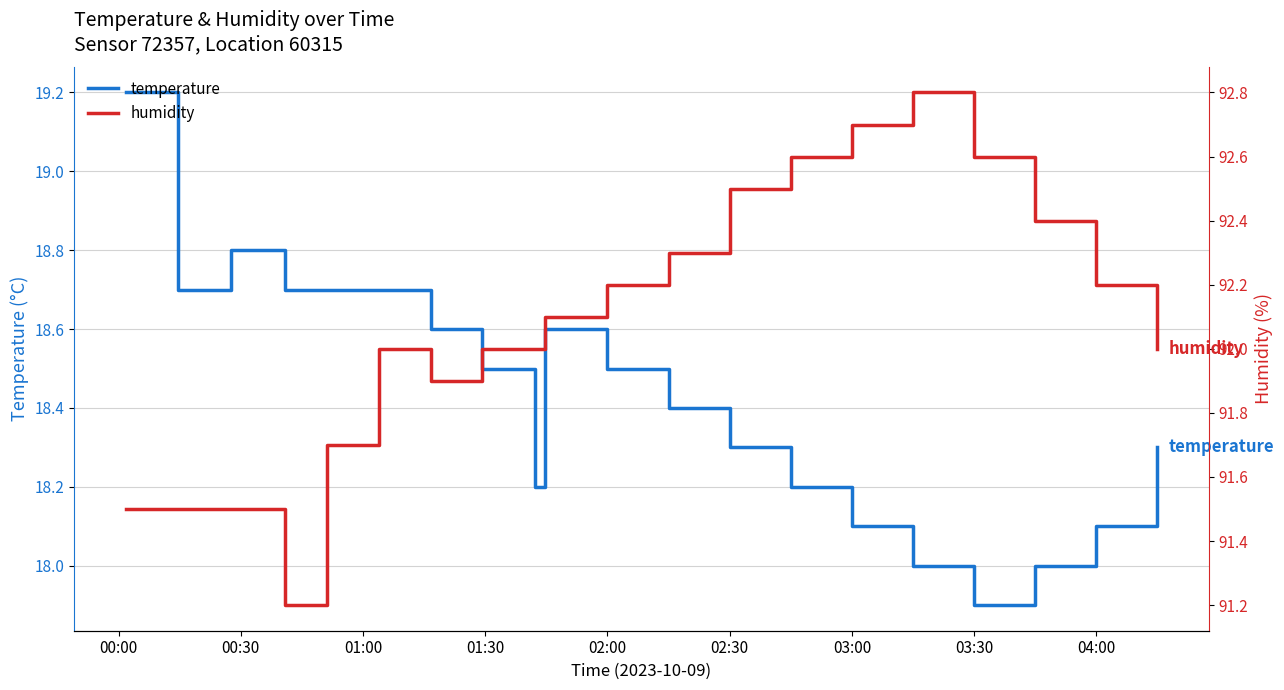

Count the number of data series in this chart.

2